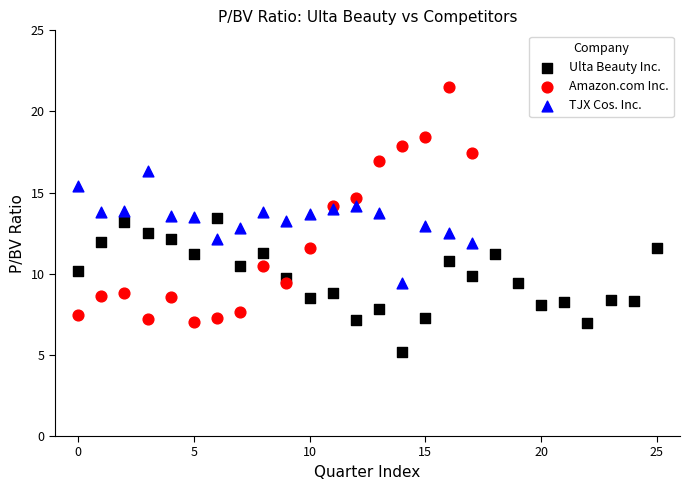

Which series reaches the maximum Y coordinate?

Amazon.com Inc.